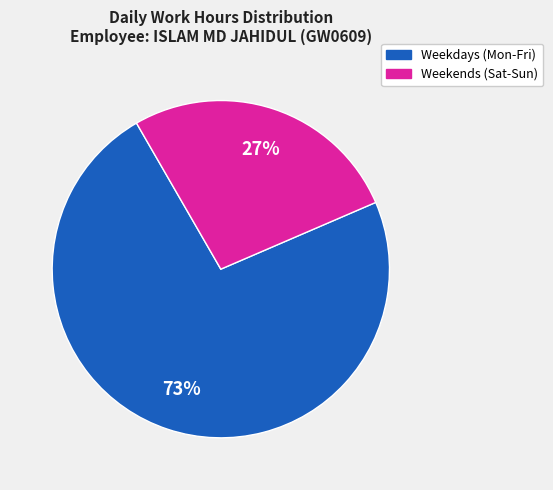

Is there a majority slice in this chart?

Yes